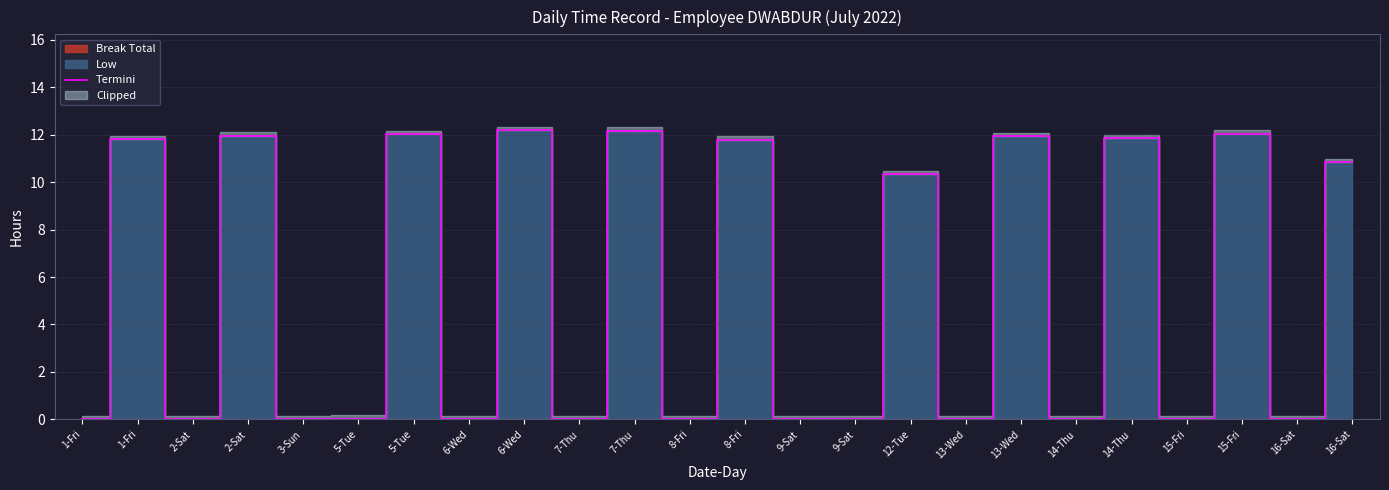

What is the change in value from 2-Sat to 13-Wed?

-12.0